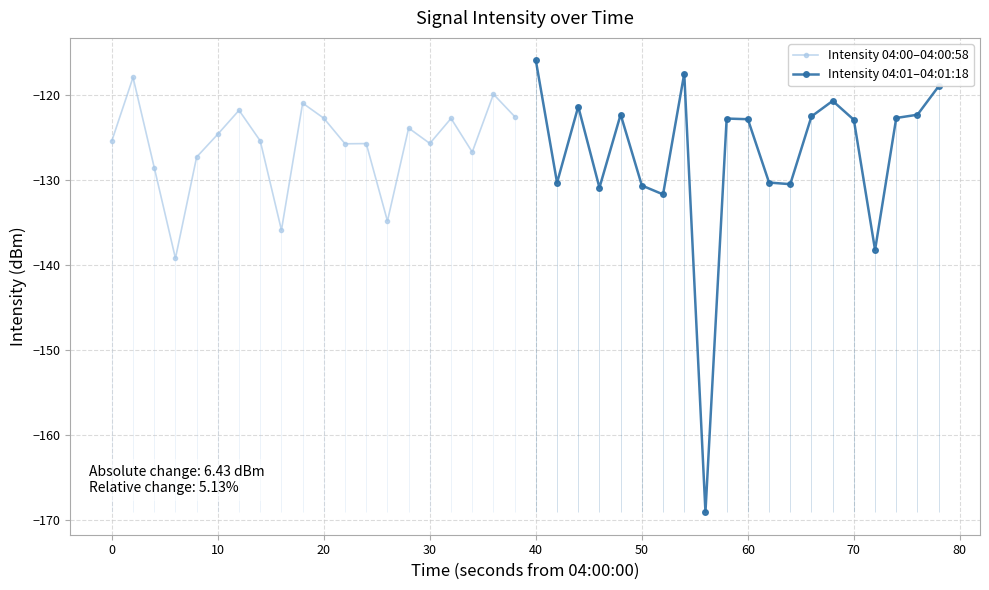

What is the minimum value shown in the chart?

-169.1